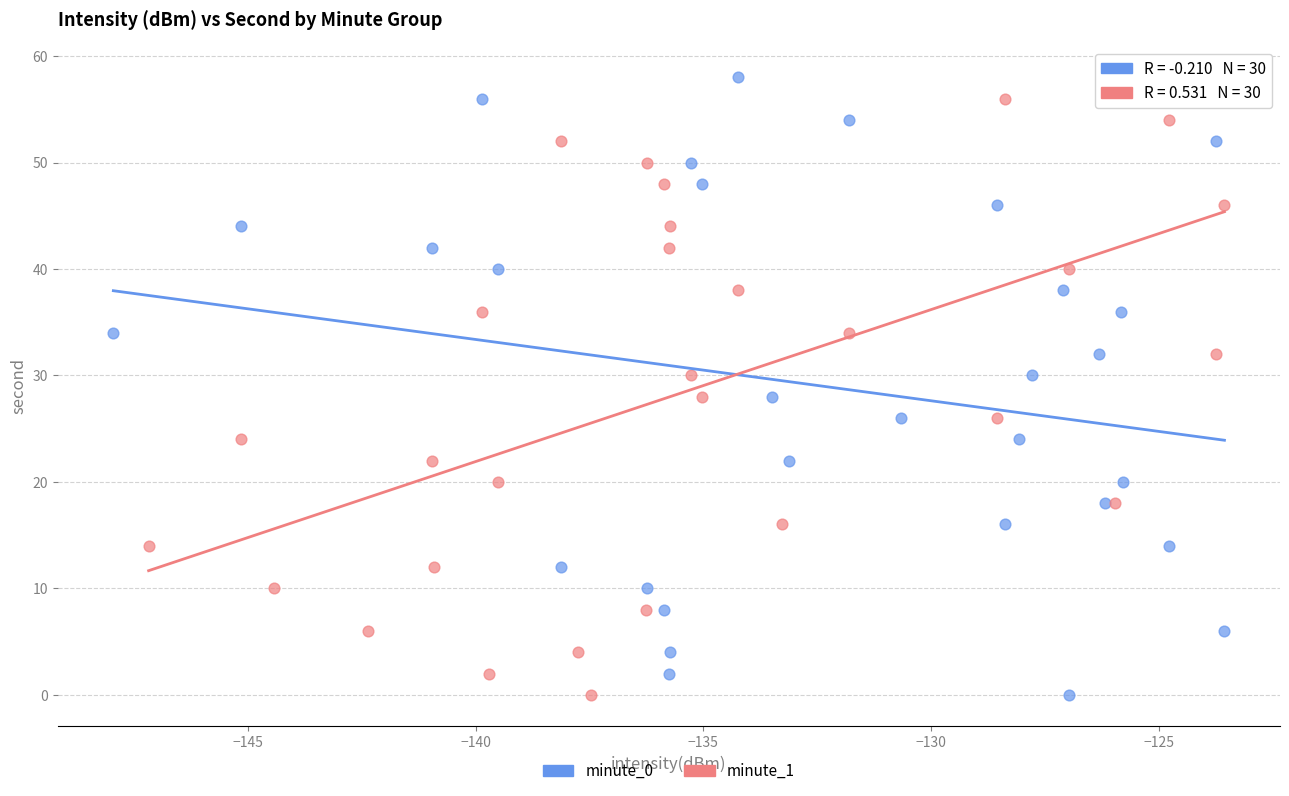

What are all the series names shown in the legend?

minute_0, minute_1